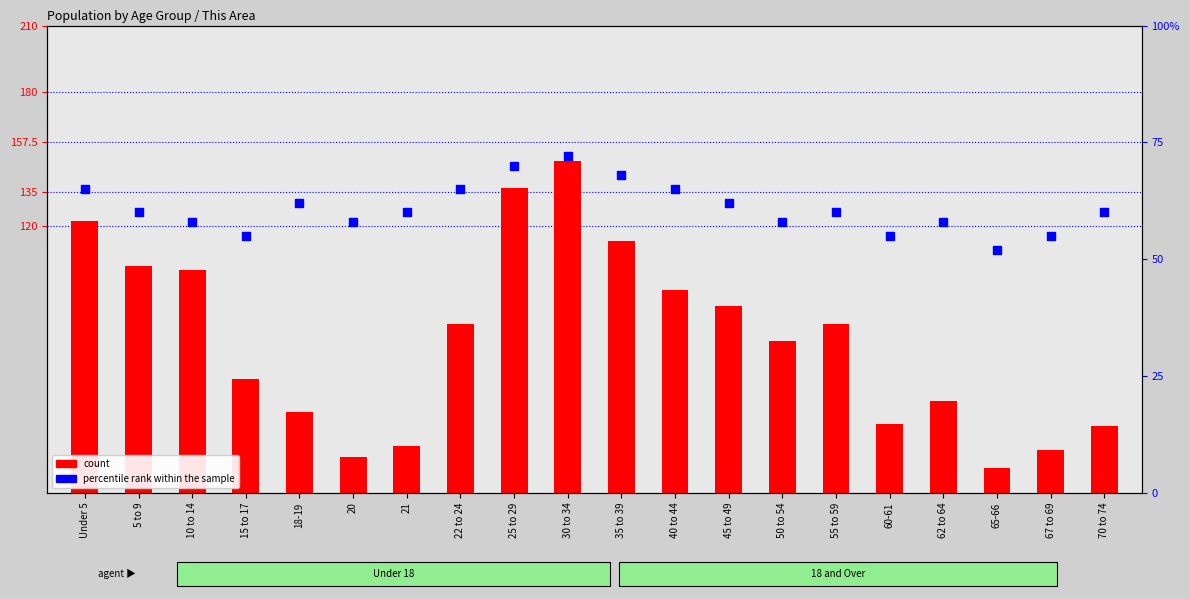

Which series has the largest Y range (max minus min)?

count